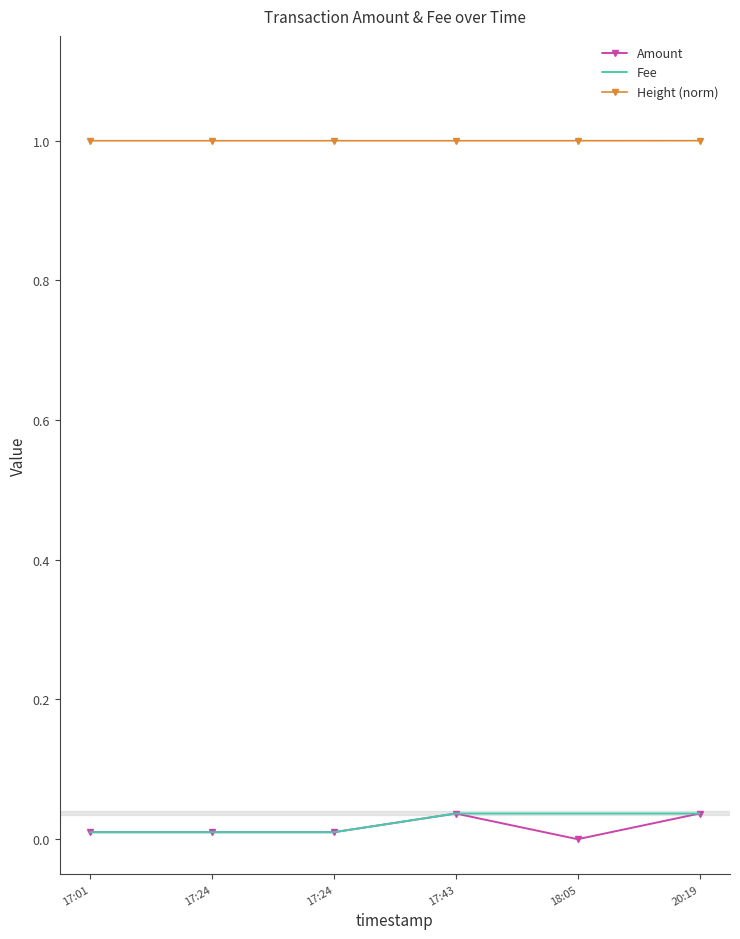

What are all the series names shown in the legend?

Amount, Fee, Height (norm)